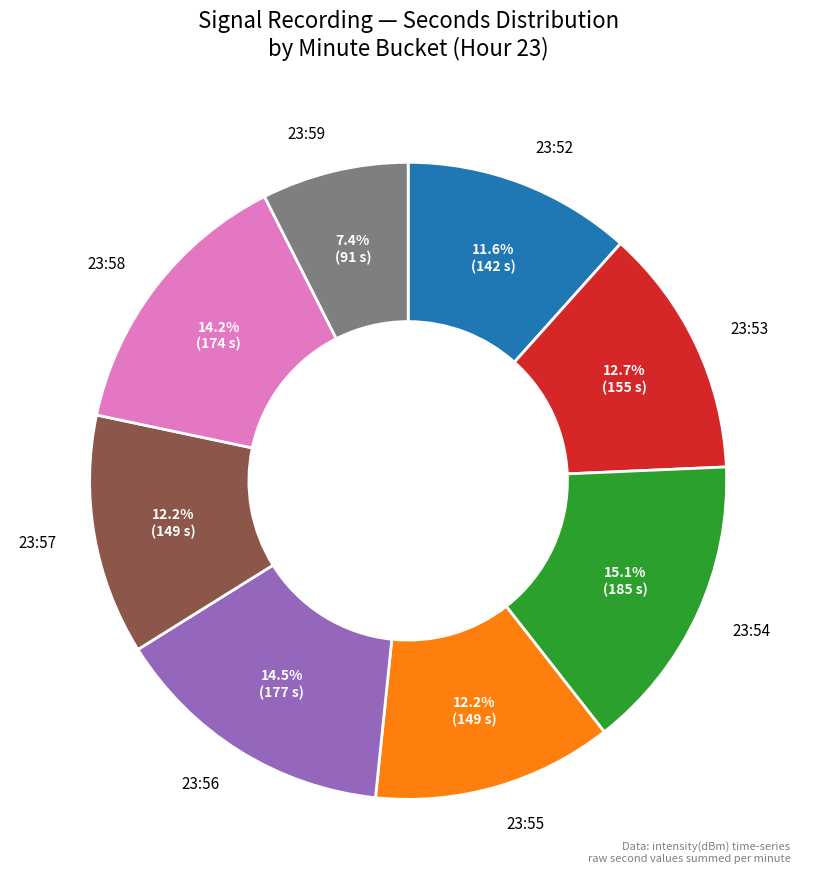

Is there any slice that represents more than half of the pie?

No